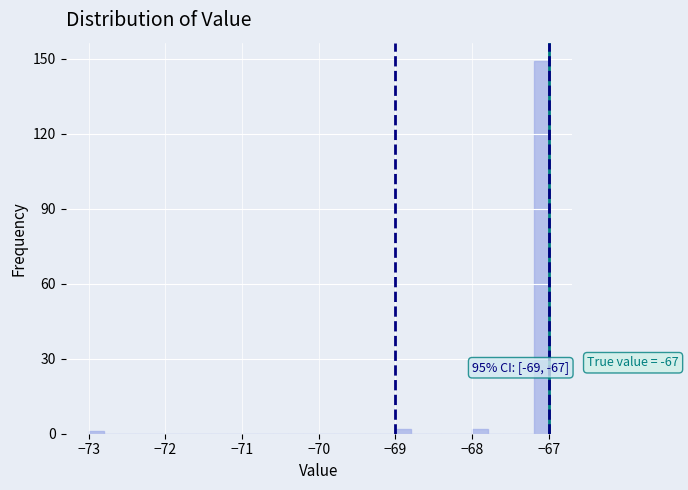

Around what value on the x-axis is the tallest bar? Give the approximate position of its centre, as read against the axis.

-67.1